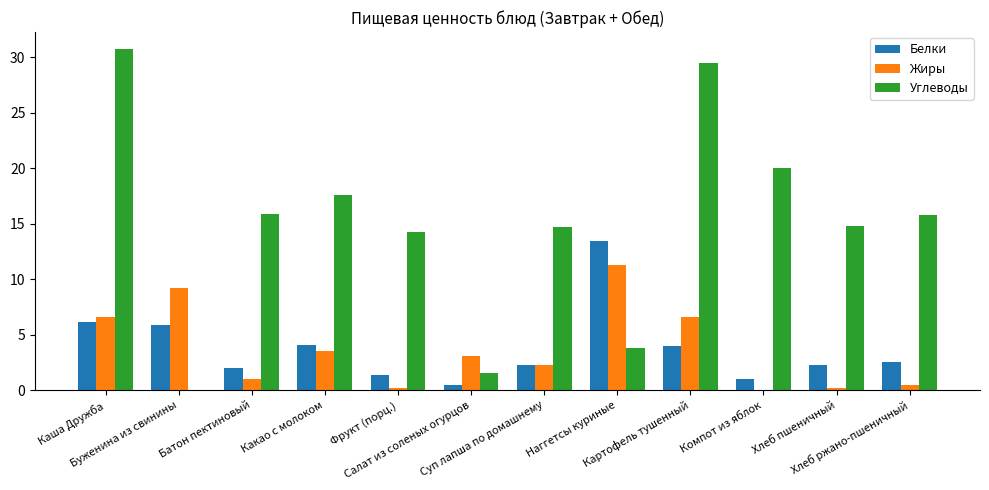

What is the greatest value displayed?

30.7